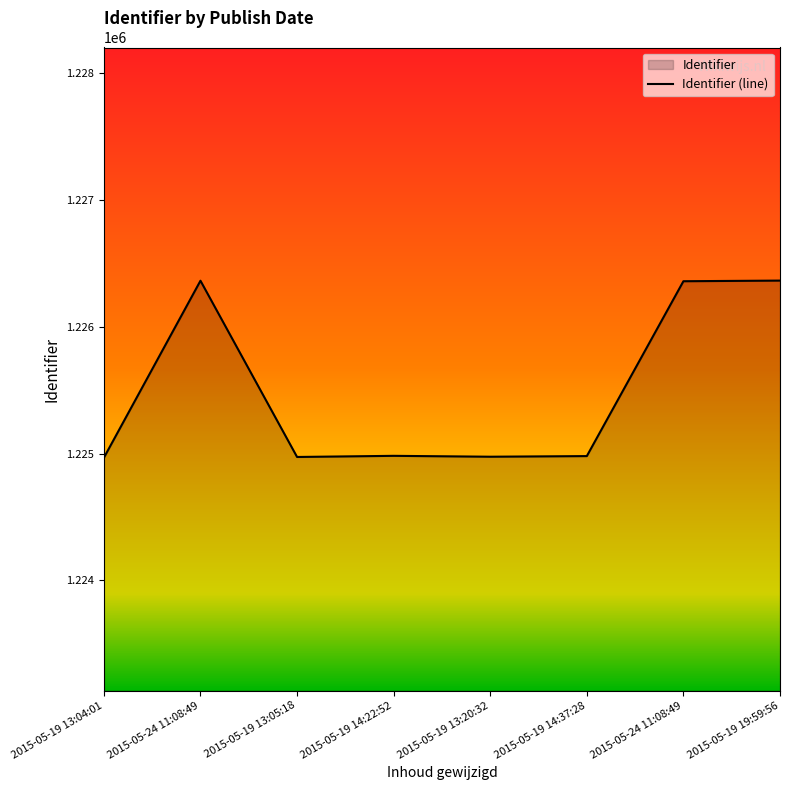

What is the ratio of the value at 2015-05-24 11:08:49 to the value at 2015-05-24 11:08:49?

1.0